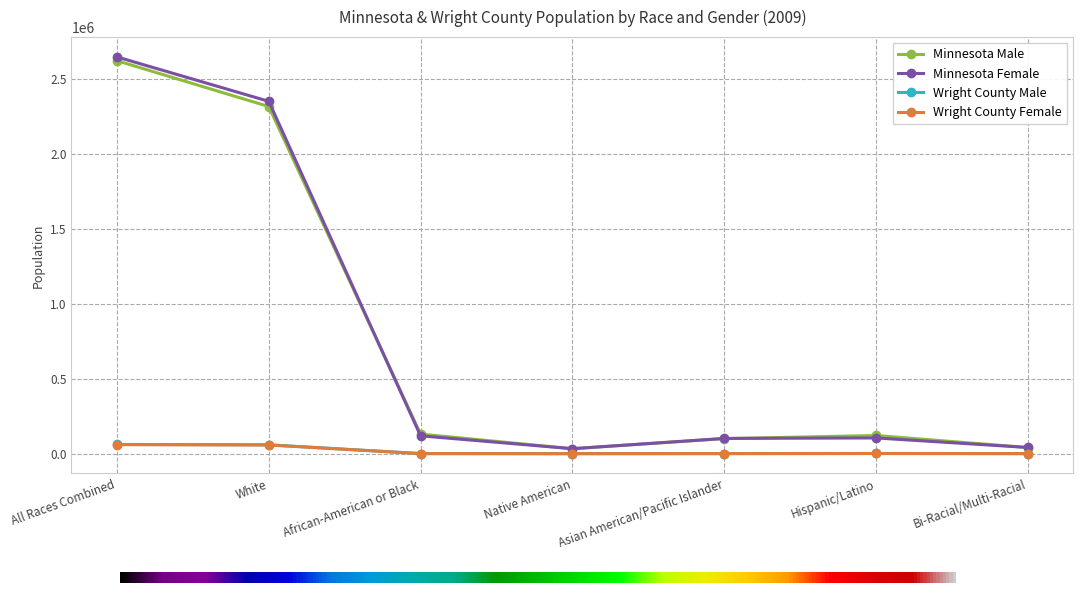

At which label is Minnesota Female closest to 1339511?

White